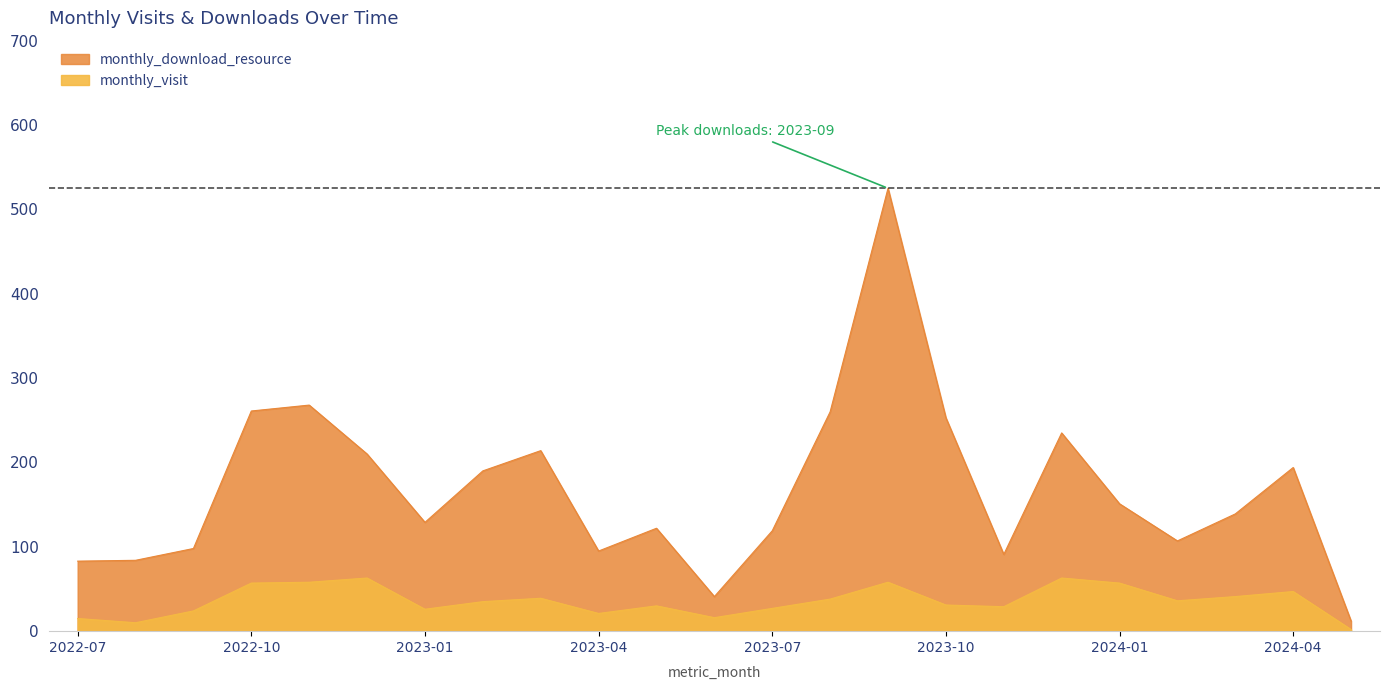

Which label corresponds to the largest value in the chart?

2023-09